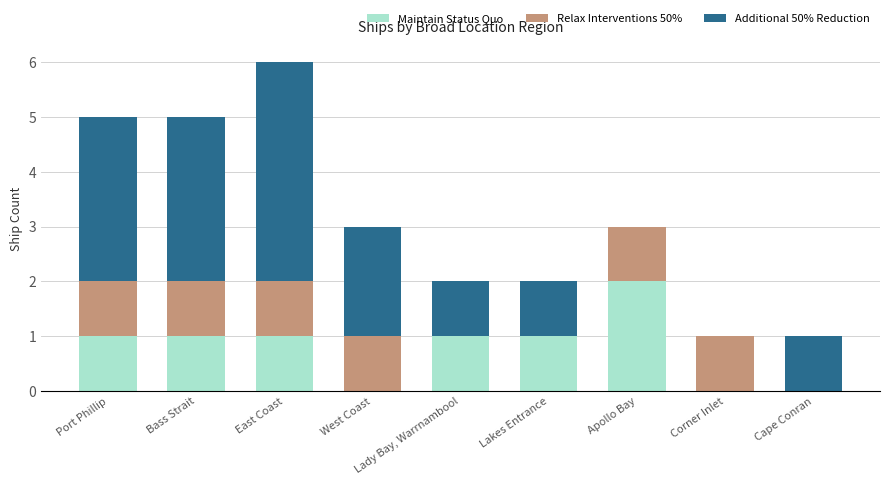

How many categories are shown in the chart?

9